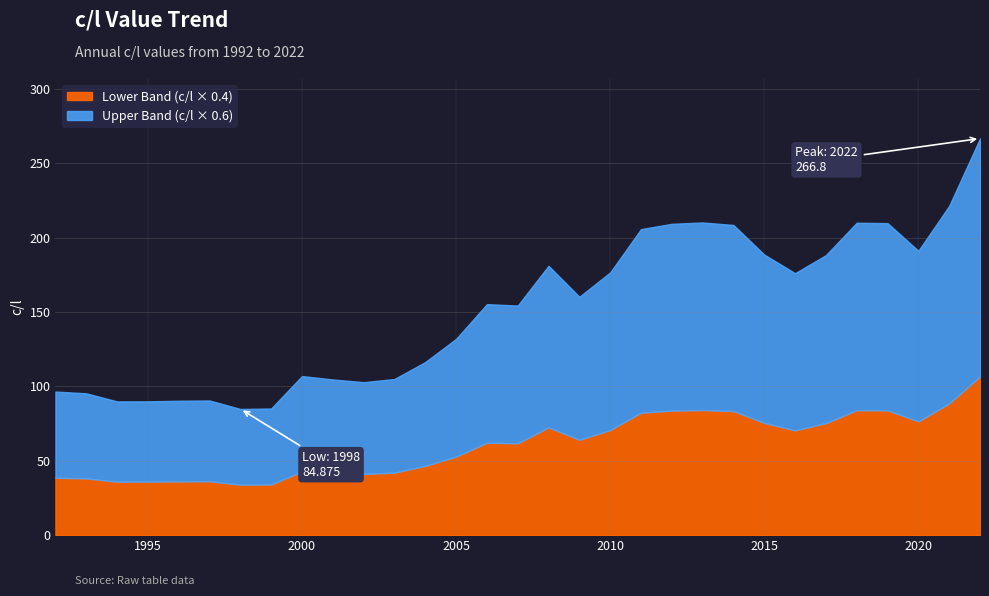

How many series are shown in this chart?

1